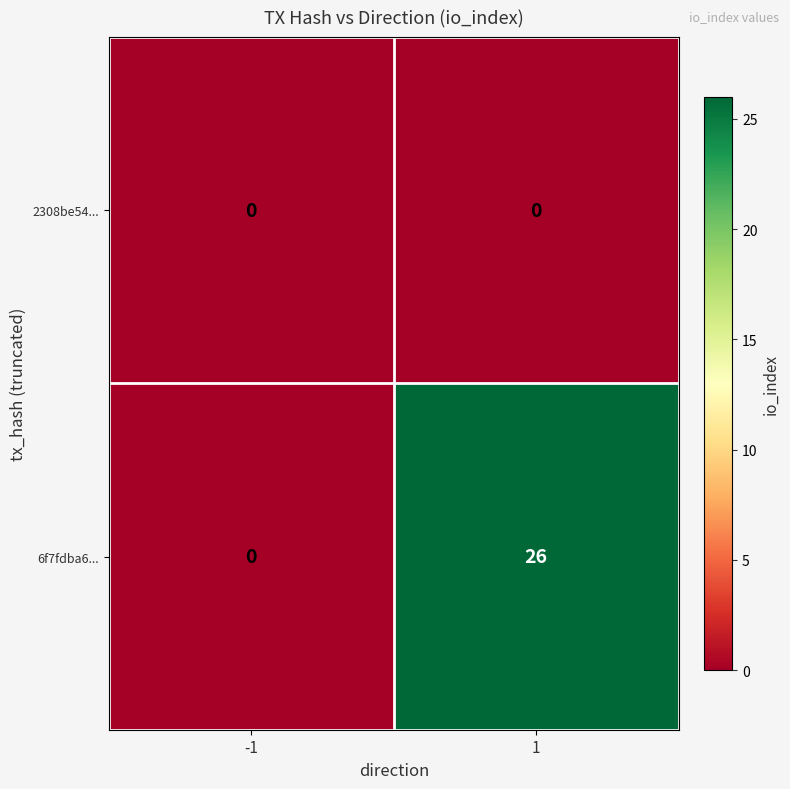

Reading right to left, extract all data points from this chart.

2308be54...: 0	0
6f7fdba6...: 26	0